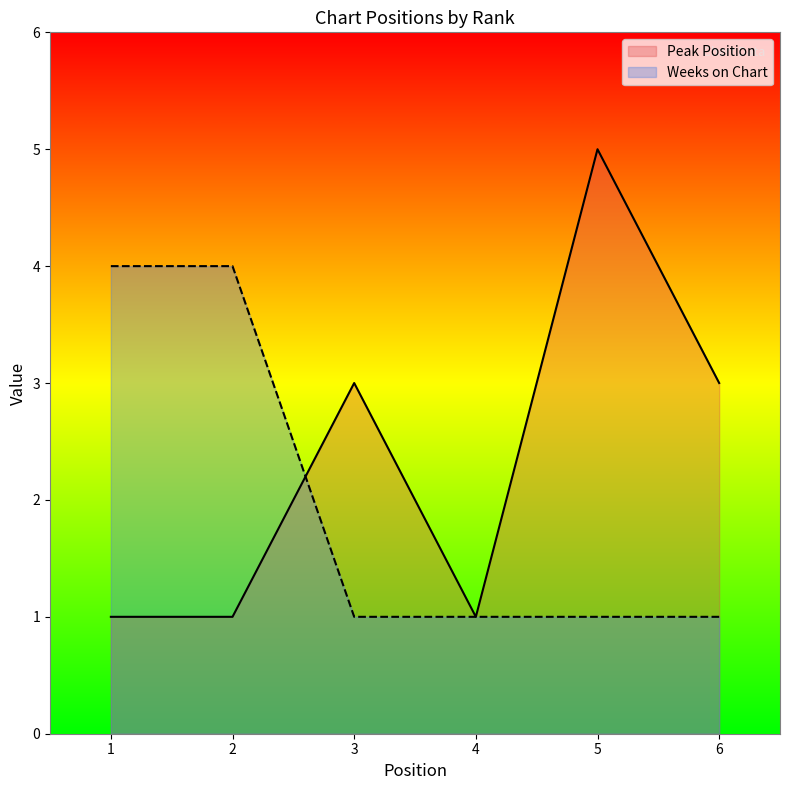

What is the value of the Peak Position point at the 6th from the left?

3